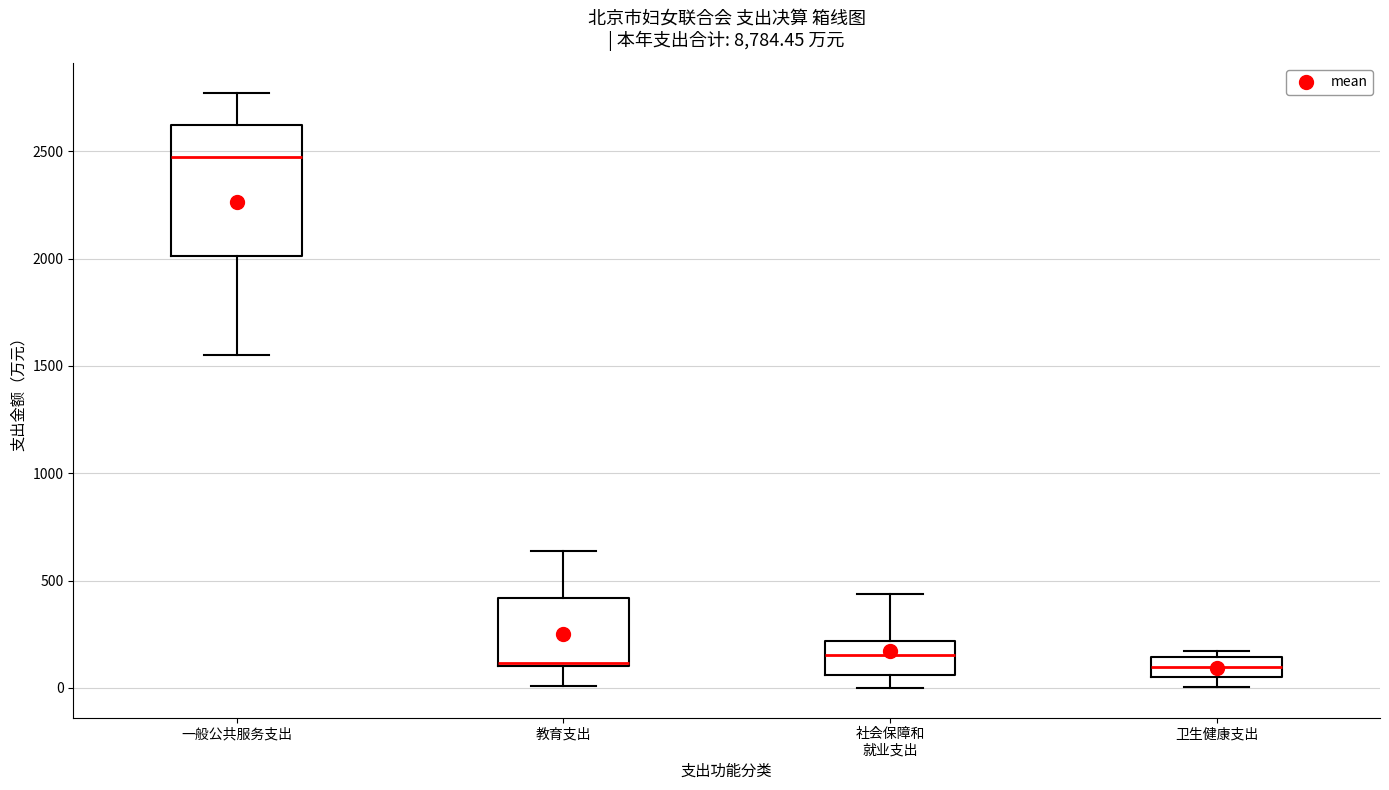

Reading left to right, transcribe this box plot: for each box, give where its median line is, the range the box spans, and where its two whiskers end, as read against the y-axis. The values are not printed on the chart, so give them approximately, as read against the axis.

一般公共服务支出: median 2450, box 2000 to 2600, whiskers 1550 to 2750
教育支出: median 100 (drawn on the box's lower edge), box 100 to 400, whiskers 0 to 650
社会保障和 就业支出: median 150, box 50 to 200, whiskers 0 to 450
卫生健康支出: median 100, box 50 to 150, whiskers 0 to 150 (just above the box's upper edge)